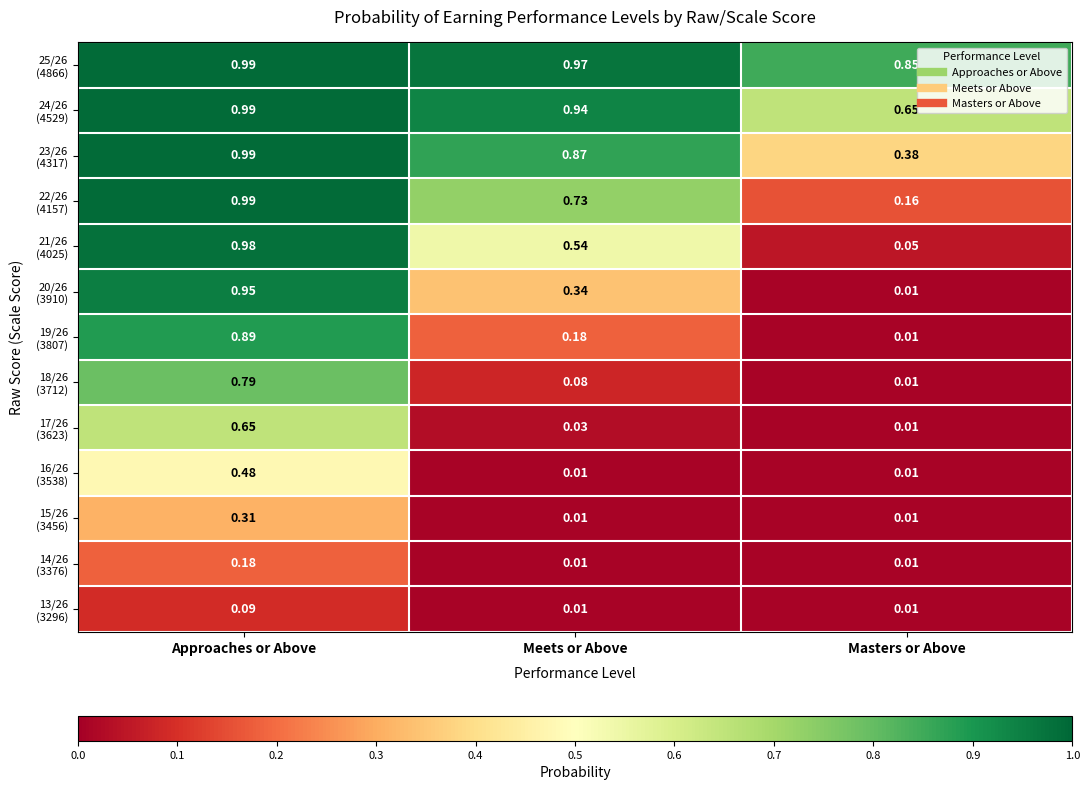

Which label corresponds to the largest value in the chart?

Approaches or Above